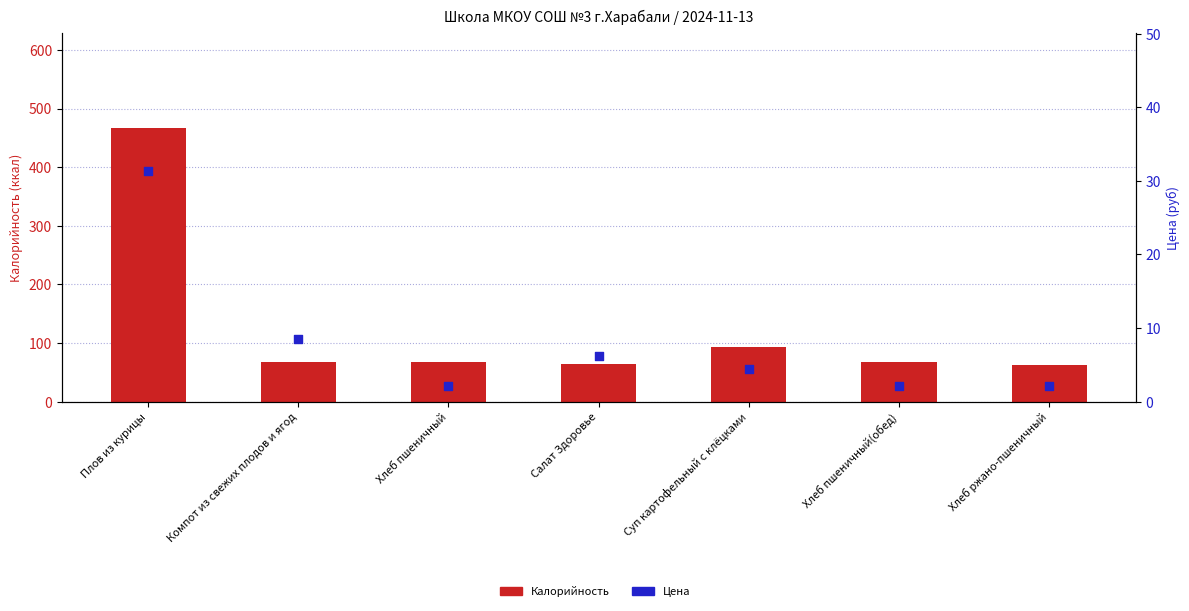

Which series reaches the maximum Y coordinate?

Калорийность